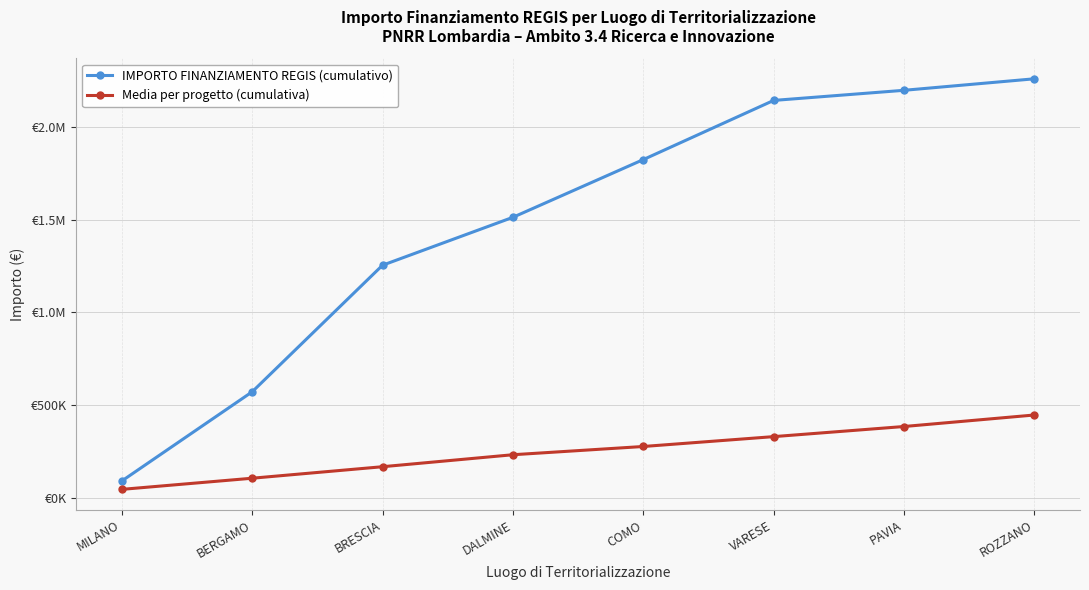

What are all the series names shown in the legend?

IMPORTO FINANZIAMENTO REGIS (cumulativo), Media per progetto (cumulativa)